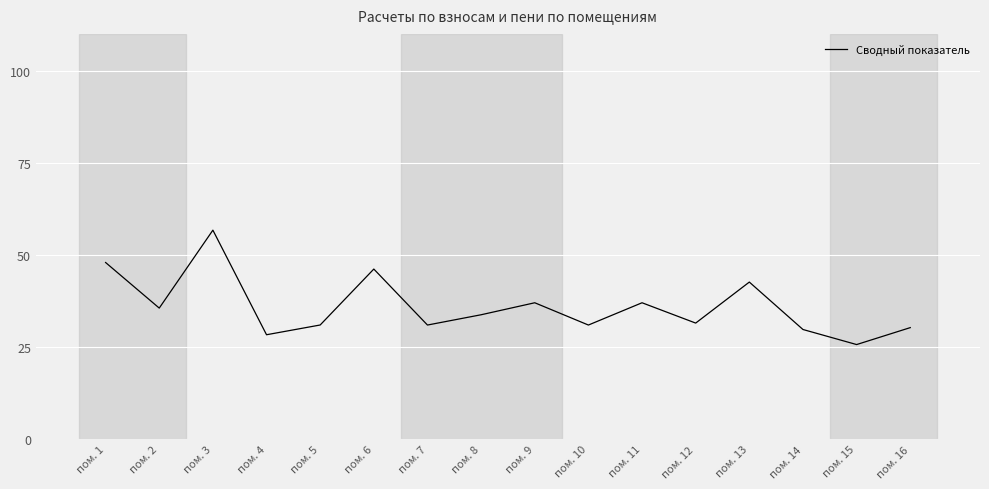

True or false: the data shows 19.5 at пом. 9.

False